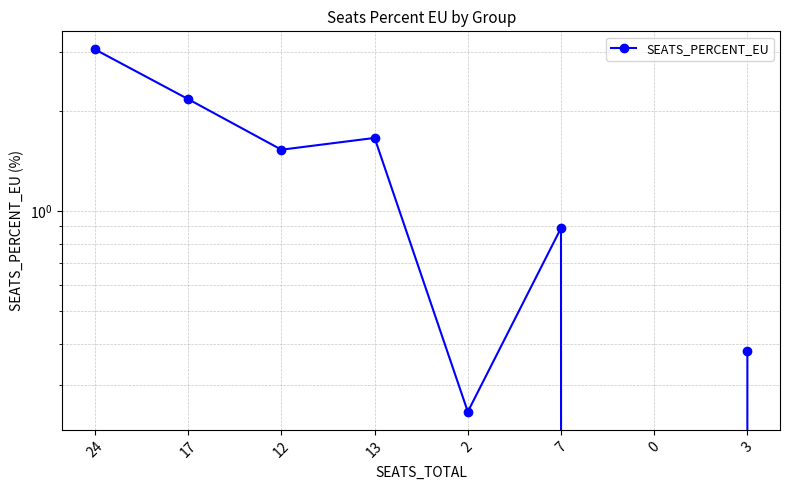

True or false: the data shows 1.2 at 7.

False